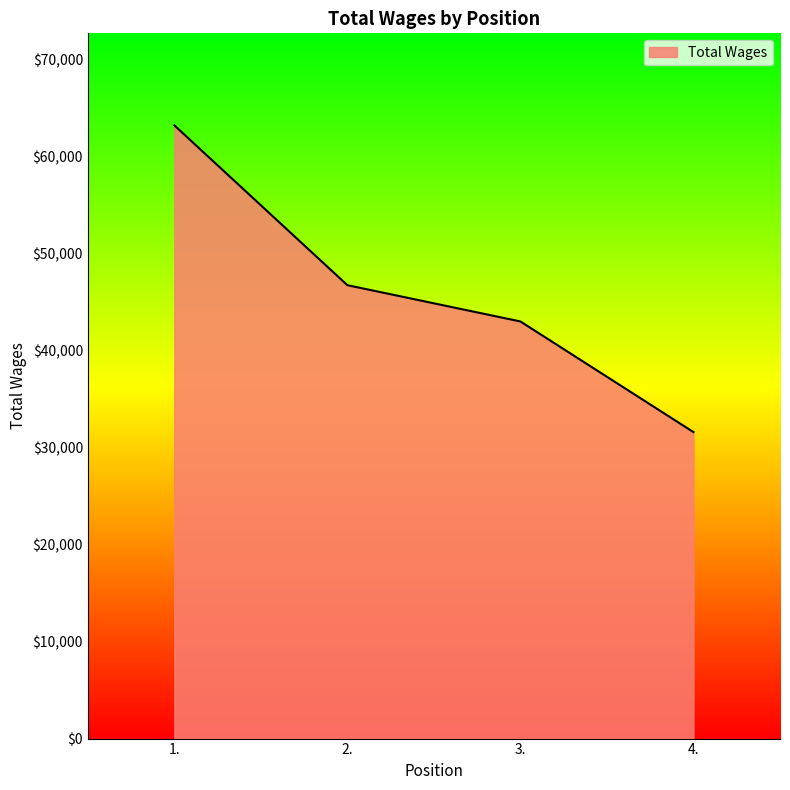

Is it true that the value at 4. is 12403?

False